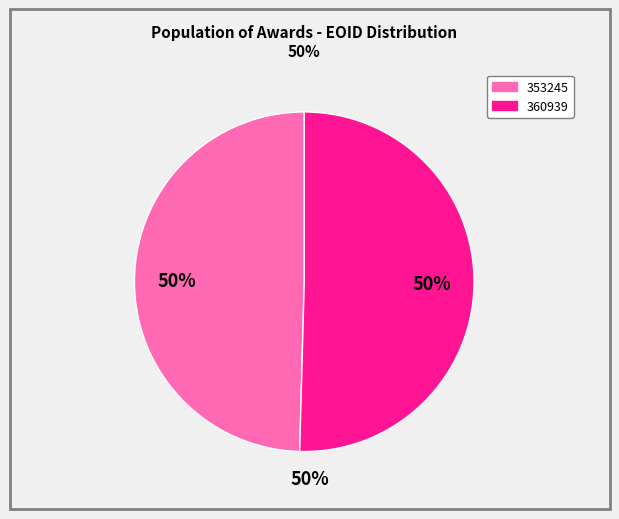

What is the smallest slice in the pie chart?

353245